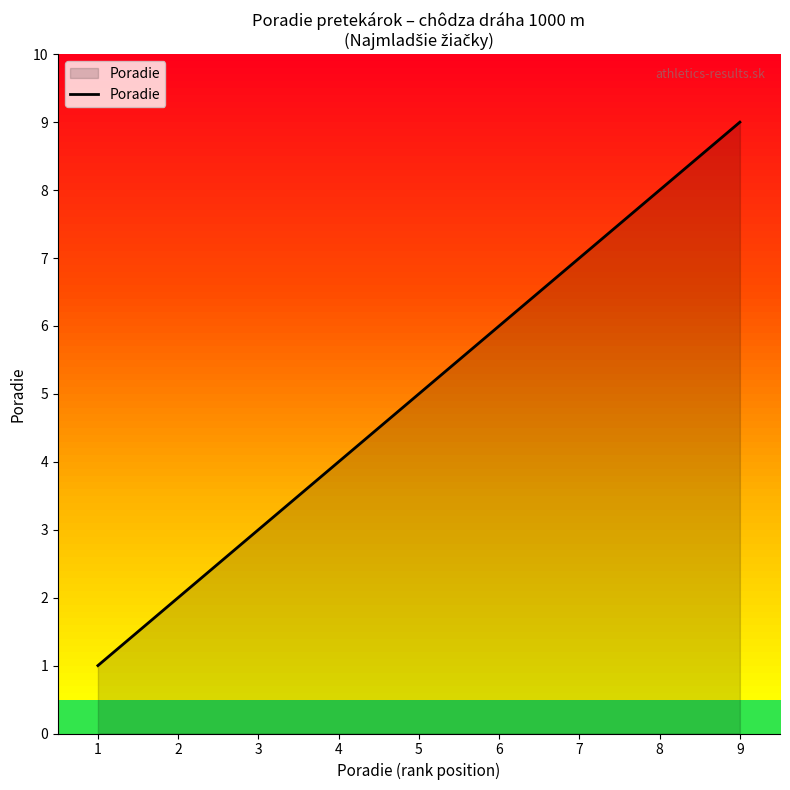

Count the number of categories in the chart.

9